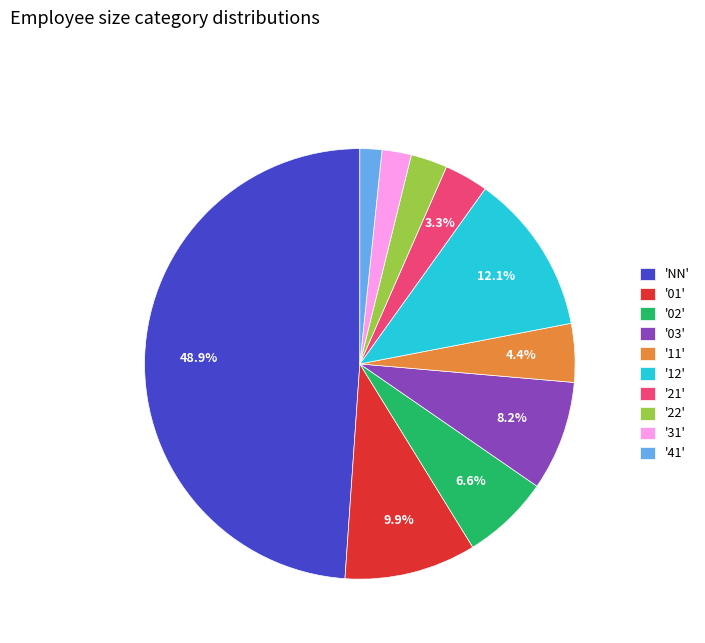

Rank the categories by value from highest to lowest.

'NN', '12', '01', '03', '02', '11', '21', '22', '31', '41'